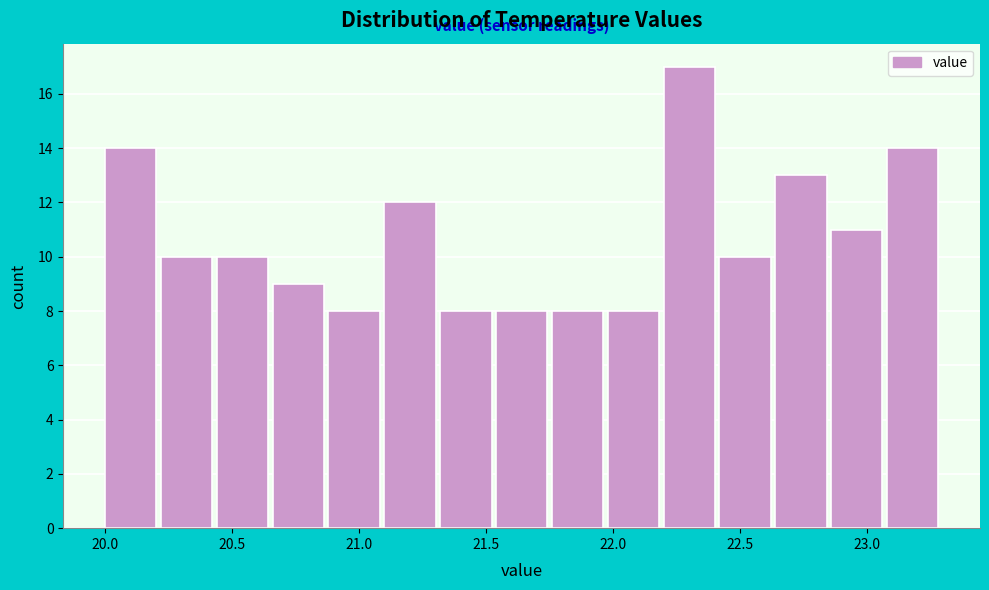

Reading left to right, list every bar in this chart as the range it spans on the x-axis followed by its height. Neither the bar edges nor the heights are printed on the chart, so give them approximately, as read against the axes.

20.00 to 20.22: 14
20.22 to 20.44: 10
20.44 to 20.66: 10
20.66 to 20.88: 9
20.88 to 21.10: 8
21.10 to 21.32: 12
21.32 to 21.54: 8
21.54 to 21.76: 8
21.76 to 21.98: 8
21.98 to 22.20: 8
22.20 to 22.42: 17
22.42 to 22.64: 10
22.64 to 22.86: 13
22.86 to 23.08: 11
23.08 to 23.30: 14